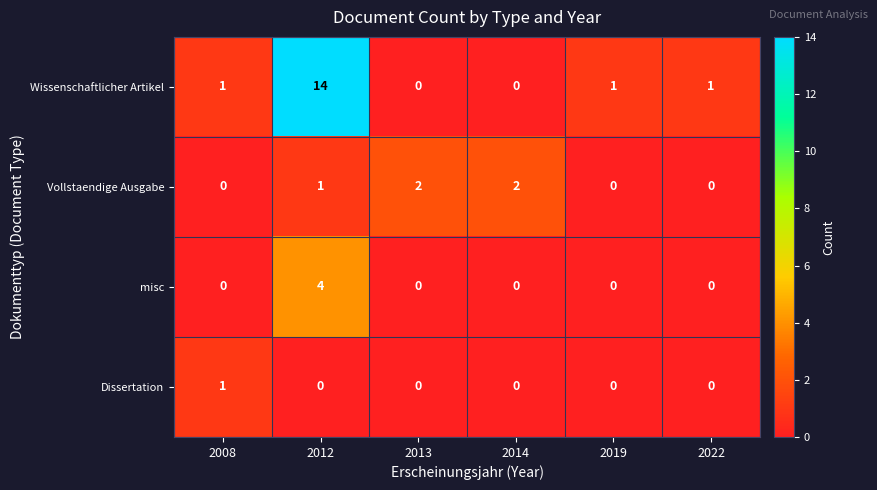

Is the value of misc at 2012 greater than the value of Dissertation at 2012?

Yes